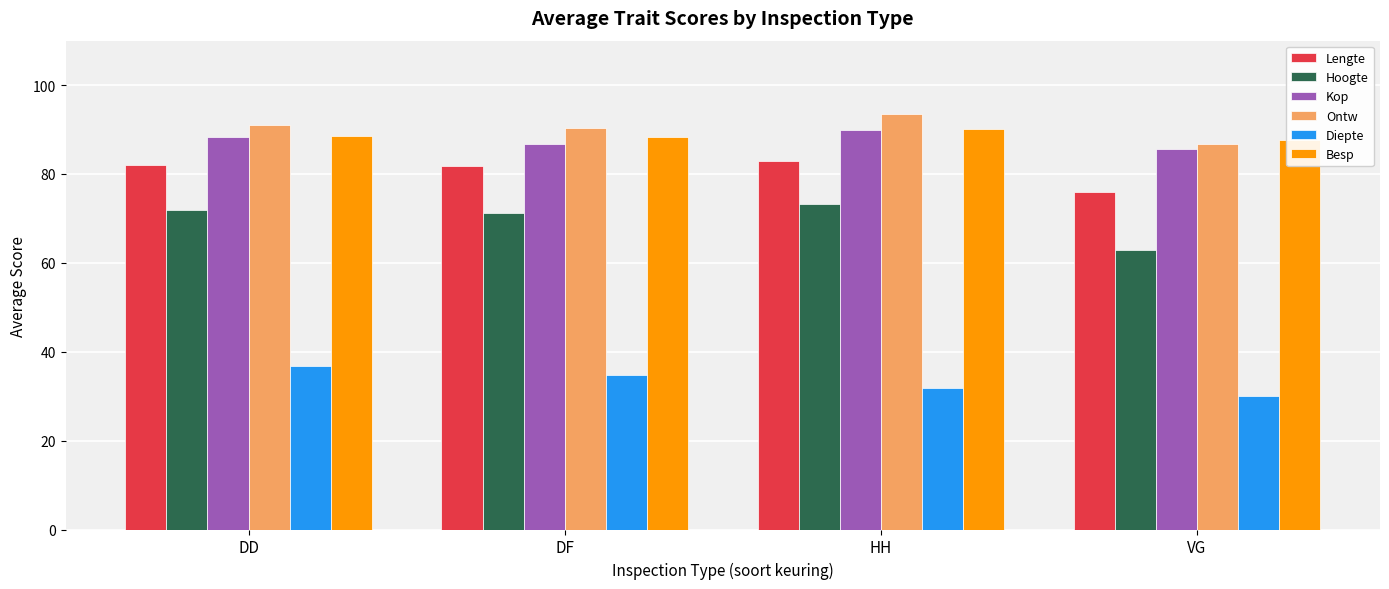

How many bars are there in each group?

6